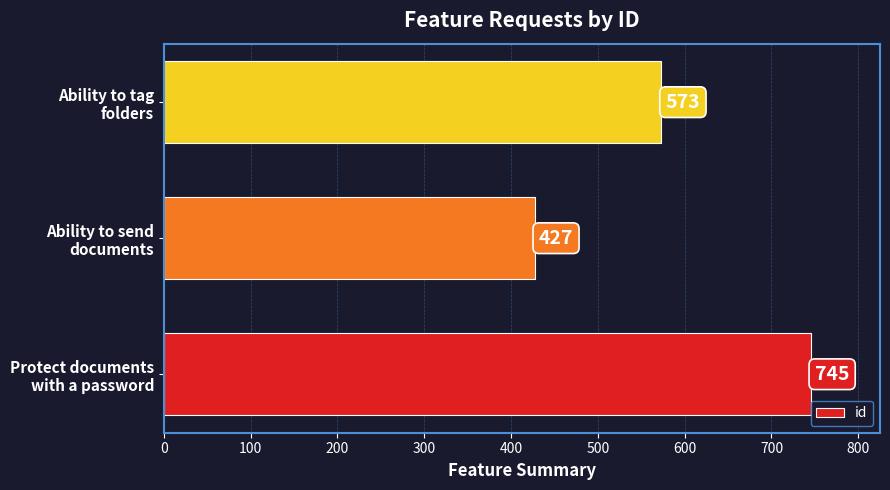

What is the minimum value shown in the chart?

427